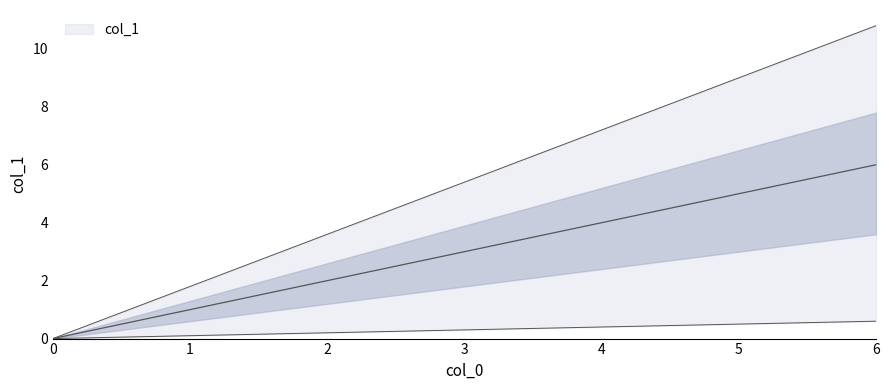

True or false: there are more than 0 points higher than both neighbors.

False